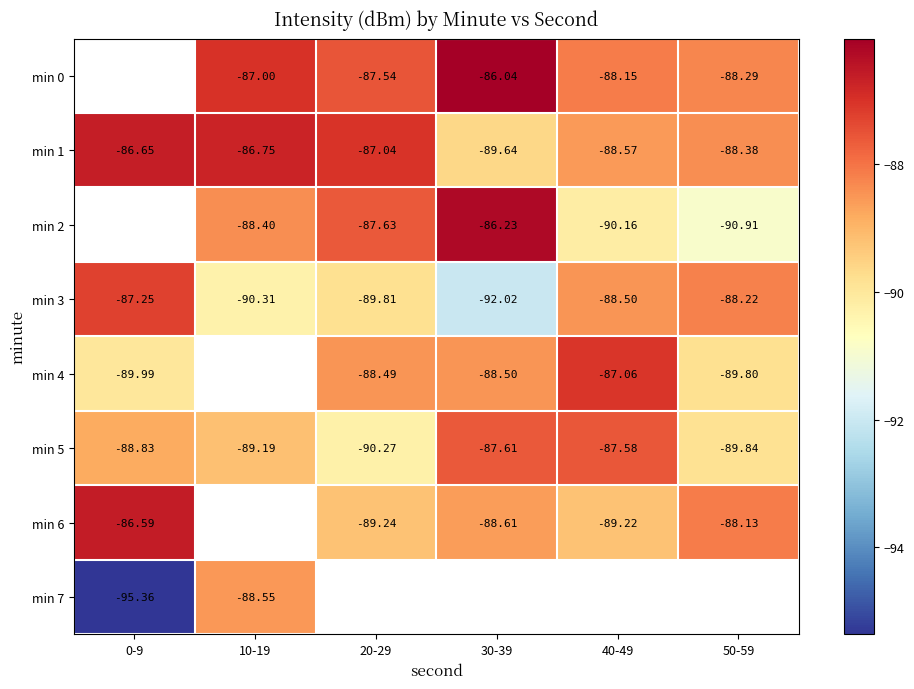

What is the difference between the maximum and second lowest values in the min 1 series?

1.9